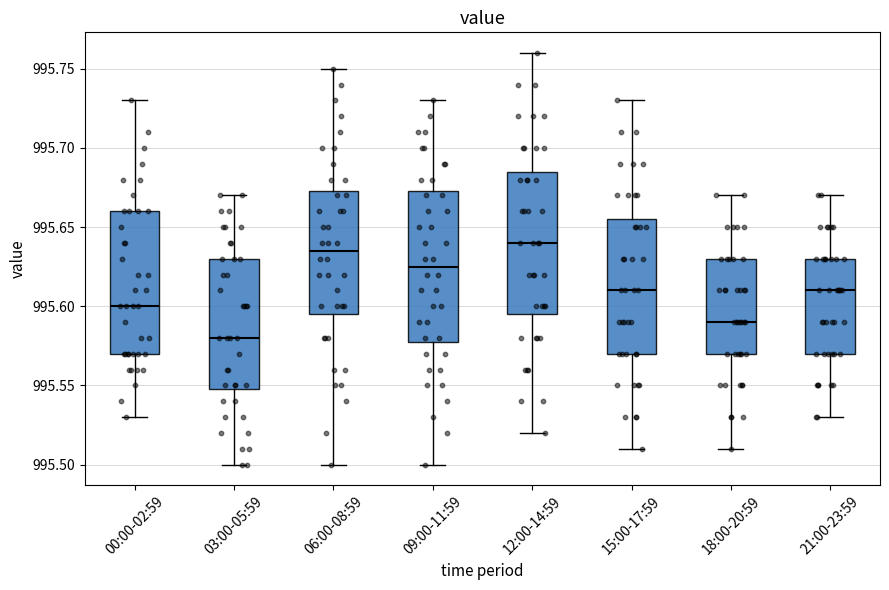

Where is the lower edge of the box for 12:00-14:59 on the y-axis? The values are not printed on the chart, so give them approximately, as read against the axis.

995.595